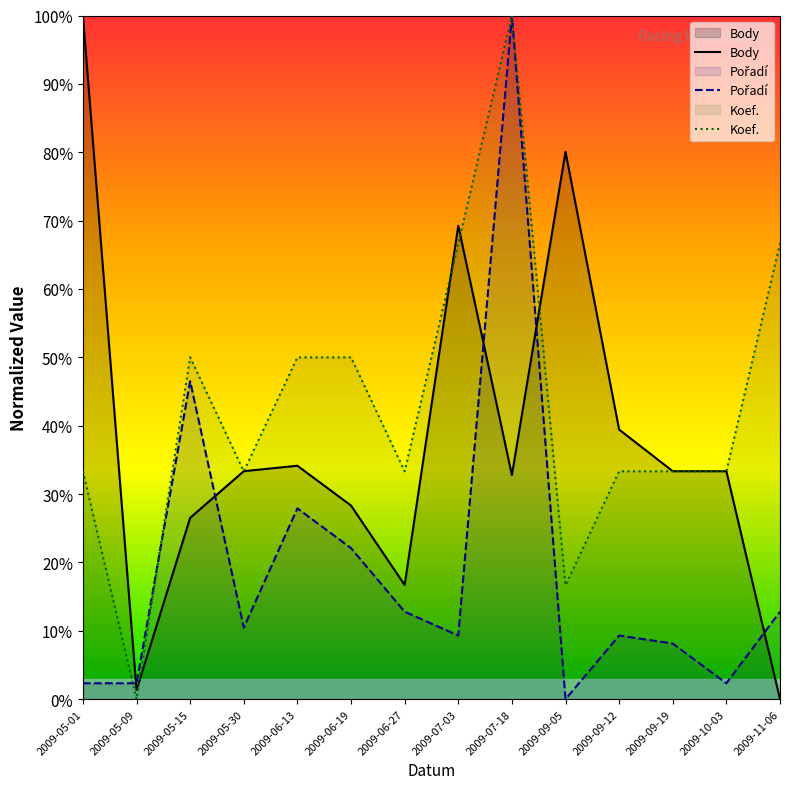

Reading left to right, transcribe all the data shown in this chart.

Body: 100.0	1.3	26.5	33.3	34.1	28.3	16.7	69.3	32.8	80.1	39.4	33.3	33.3	0.0
Pořadí: 2.3	2.3	46.5	10.5	27.9	22.1	12.8	9.3	100.0	0.0	9.3	8.1	2.3	12.8
Koef.: 33.3	0.0	50.0	33.3	50.0	50.0	33.3	66.7	100.0	16.7	33.3	33.3	33.3	66.7